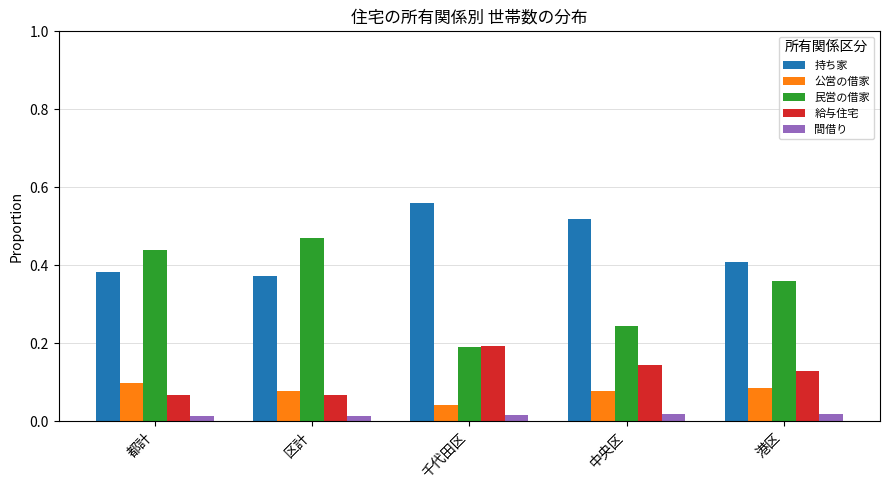

Which series has the widest spread of values?

民営の借家